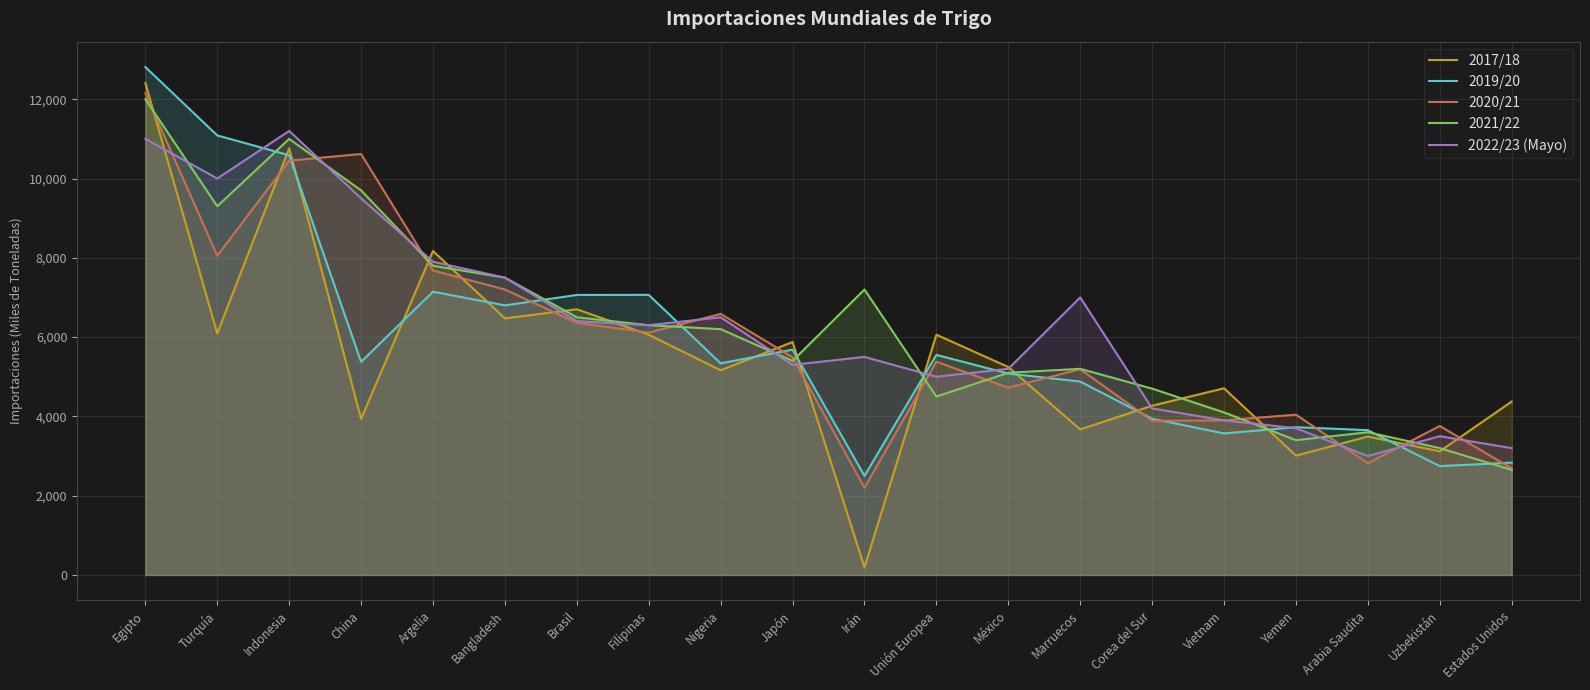

What is the difference between the maximum and second lowest values in the 2022/23 (Mayo) series?

8000